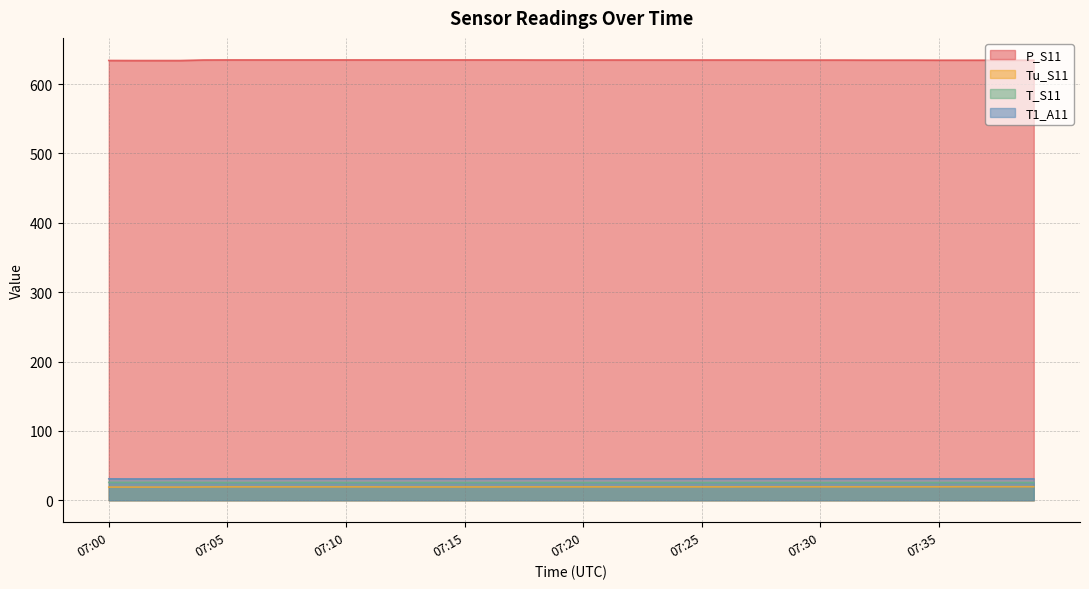

Is it true that P_S11 equals 634.6 at 07:33?

True